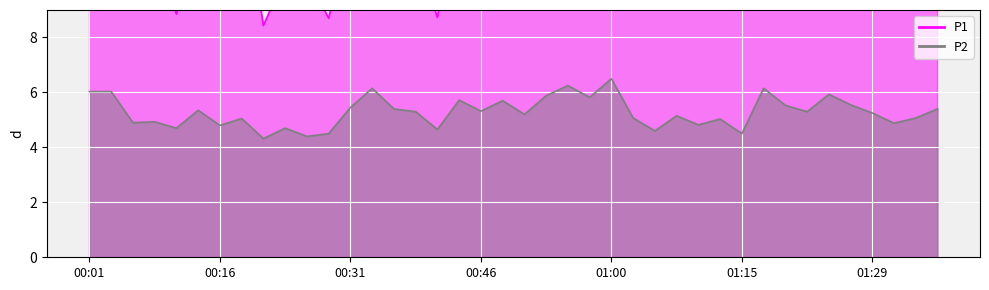

What is the difference between the maximum and second lowest values in the P2 series?

2.1